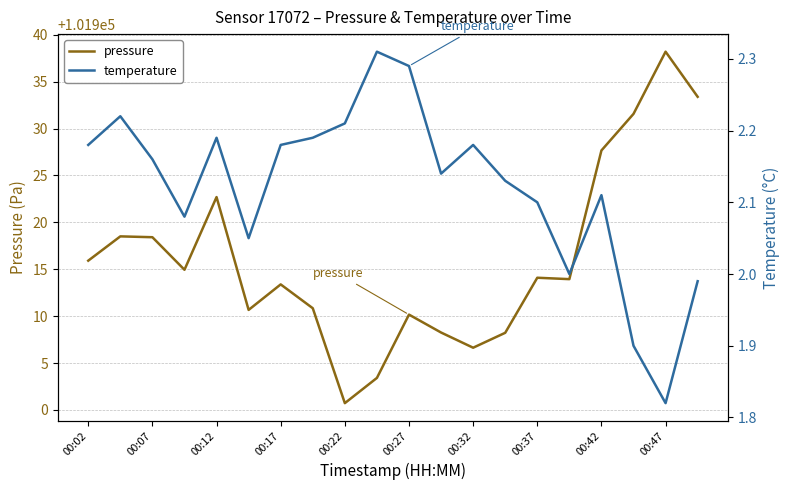

What is the difference between the second highest and second lowest values in the temperature series?

0.4